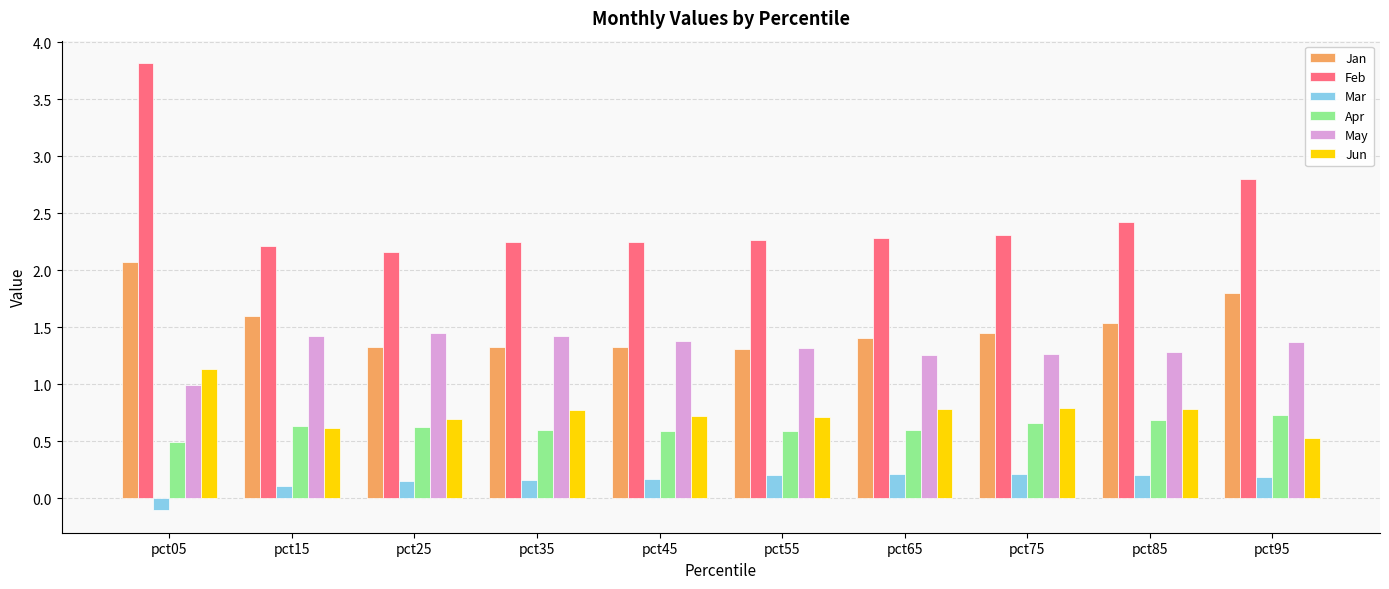

What is the difference between the highest and lowest values at pct25?

2.0